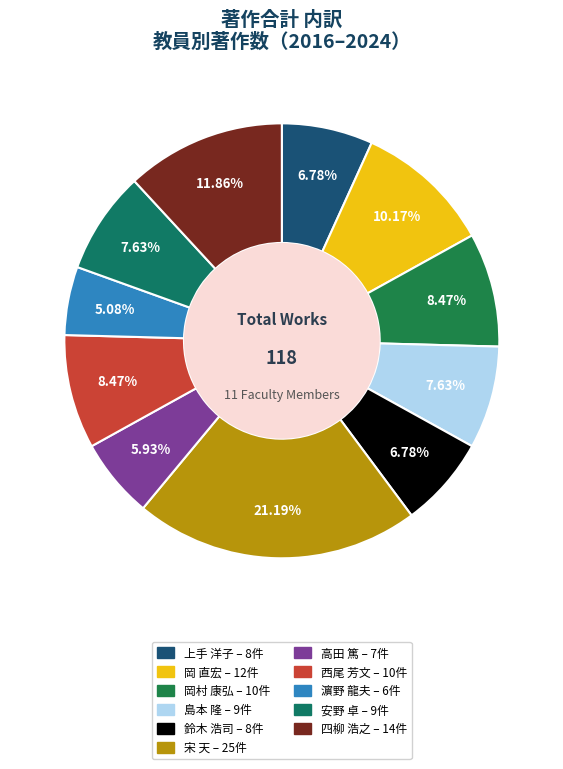

To the nearest percent, what is the combined percentage of 安野 卓 and 岡 直宏?

18%